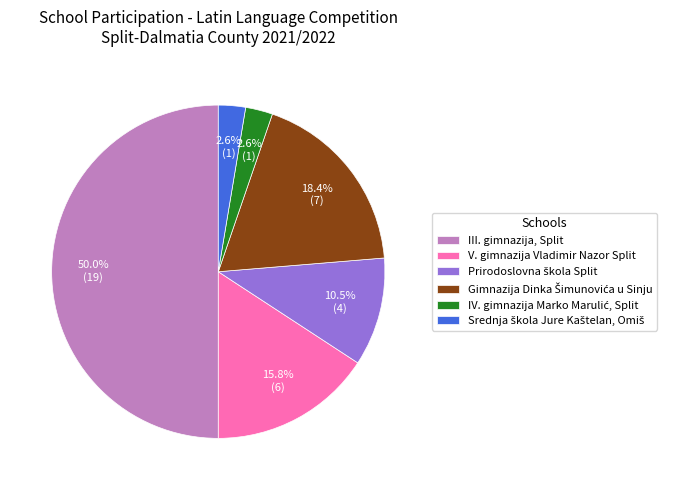

To the nearest percent, what portion does III. gimnazija, Split represent?

50%